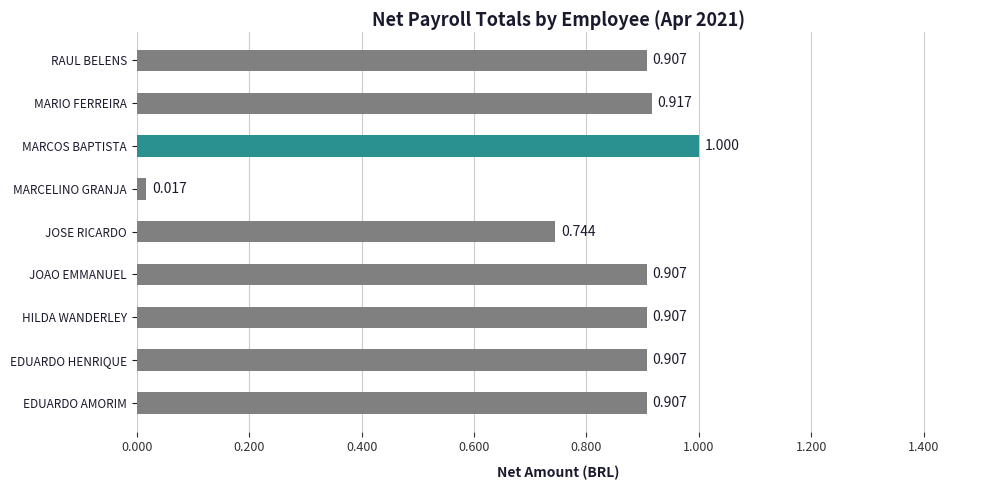

Between MARIO FERREIRA and MARCOS BAPTISTA, which is larger?

MARCOS BAPTISTA